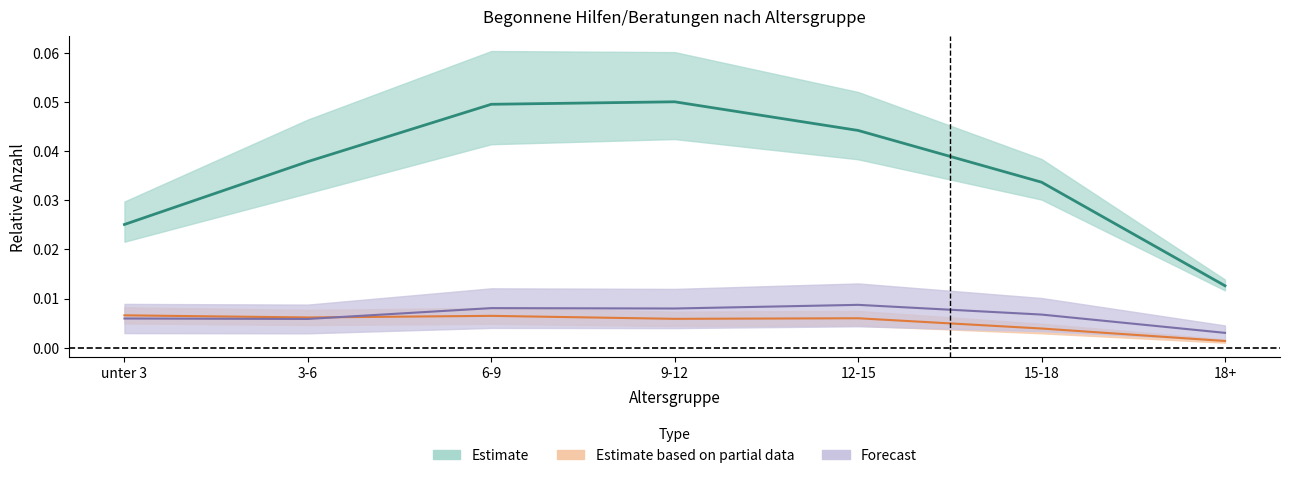

The value of Sozialpäd. Familienhilfe at unter 3 is 0.0. True or false?

False